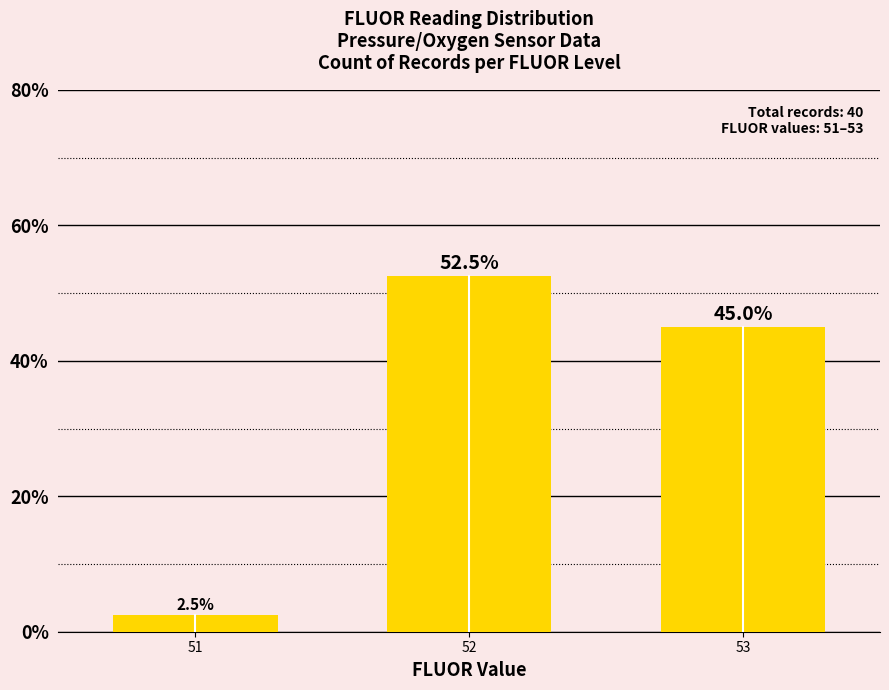

What is the maximum value shown in the chart?

52.5